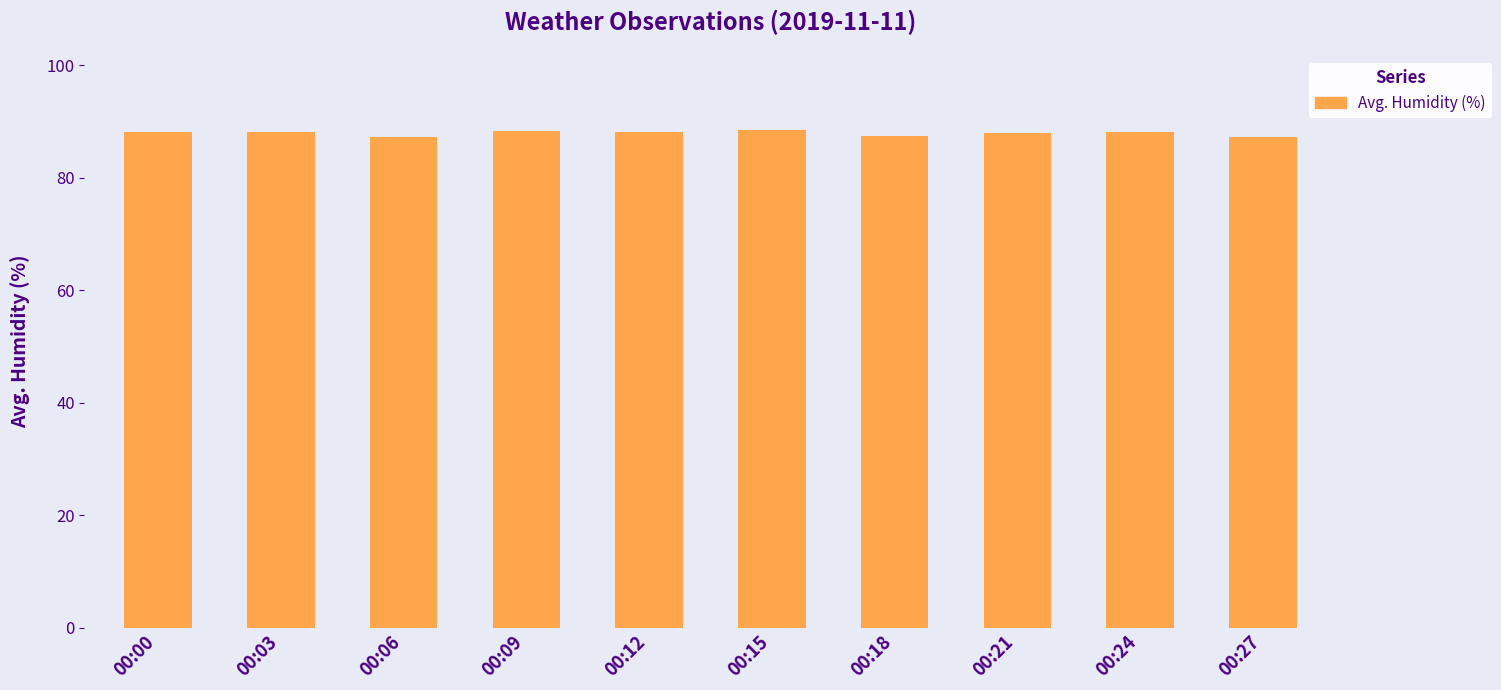

What is the maximum value shown in the chart?

88.5